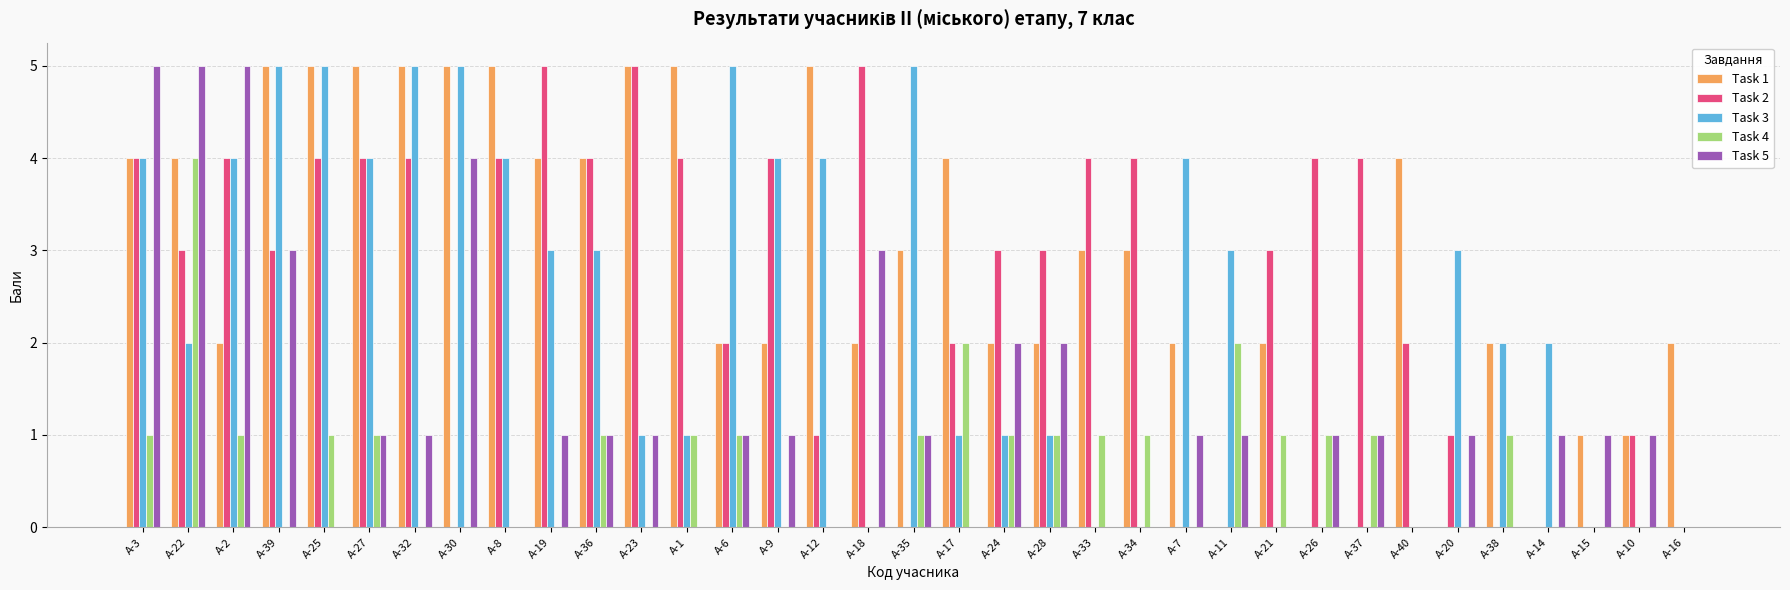

Between А-18 and А-20, which series saw the biggest shift?

Task 2